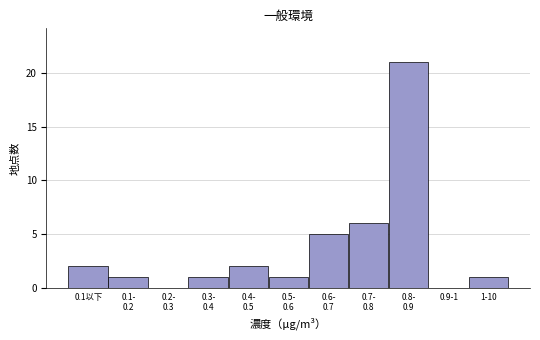

The chart shows a value of 8 at 0.9-1. True or false?

False